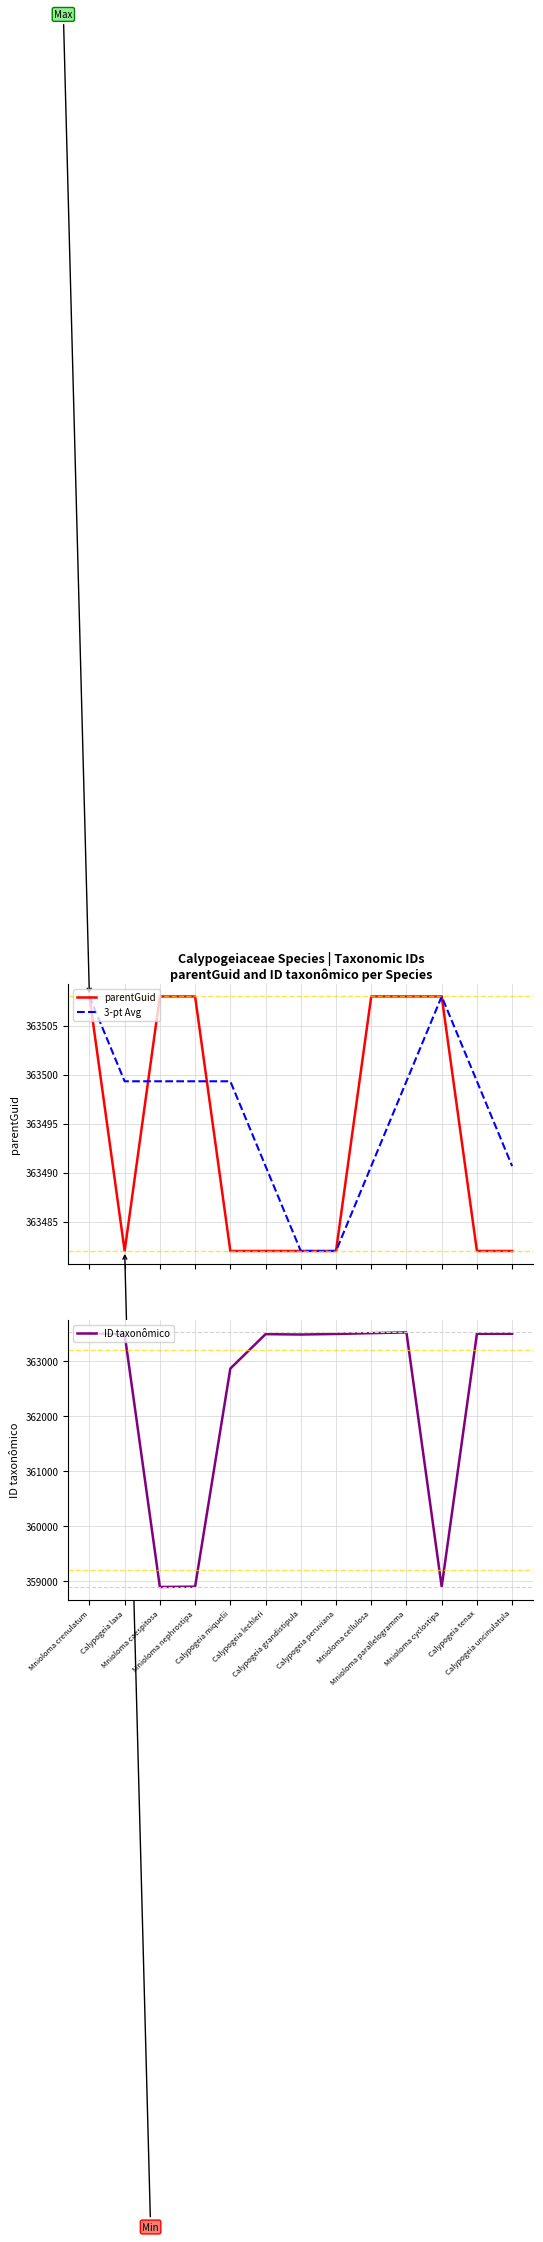

At which label does 3-pt Avg first exceed 363499?

Mnioloma crenulatum